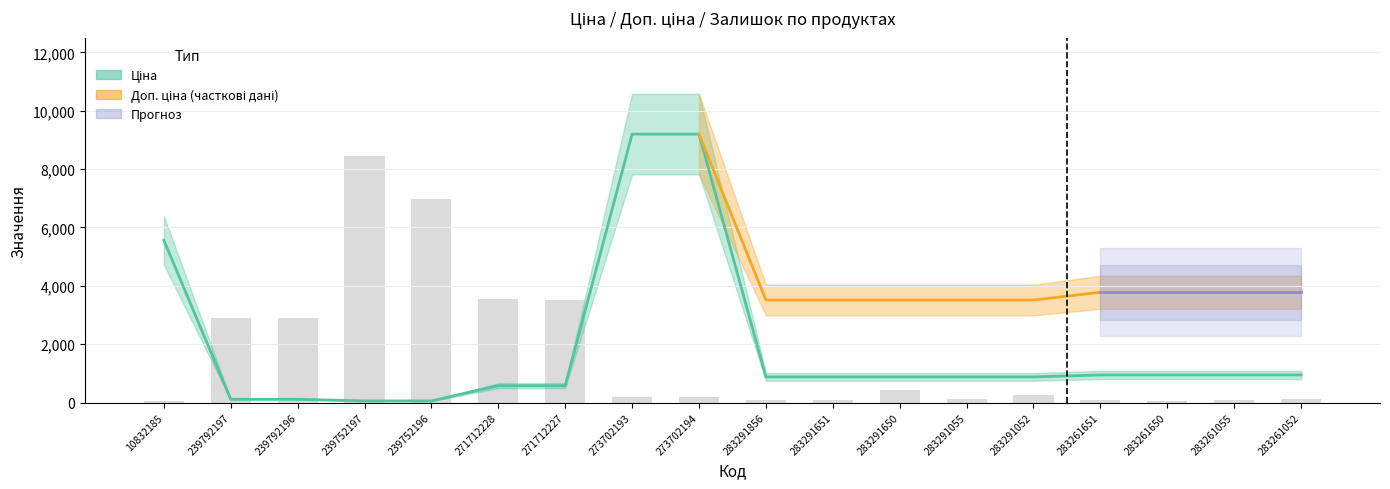

The value of Залишок at 273702194 is 96.8. True or false?

False